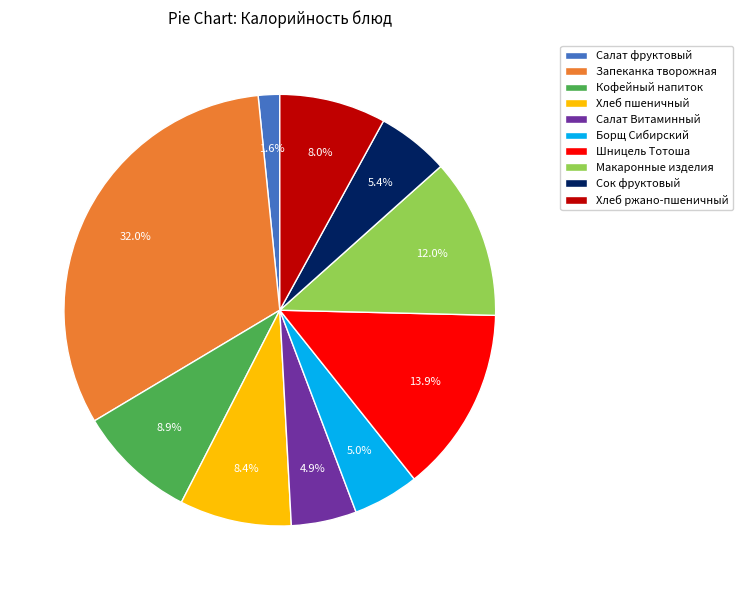

Is there a majority slice in this chart?

No